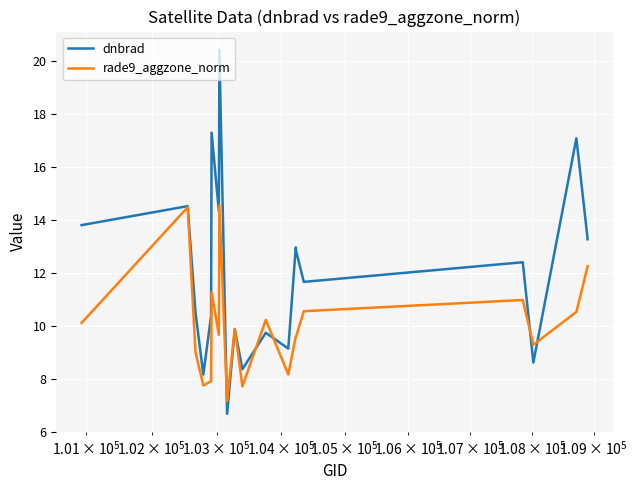

Which series has the widest spread of values?

dnbrad